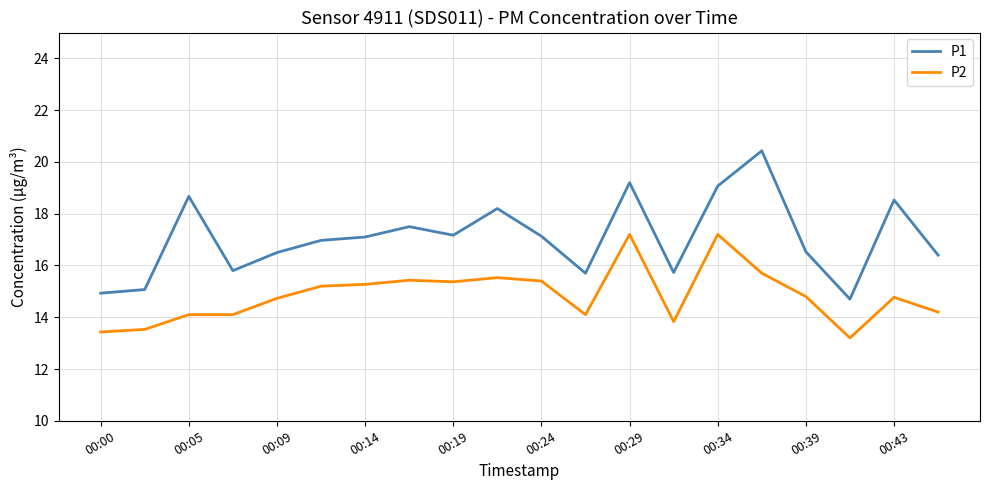

Which series has the largest total across all categories?

P1